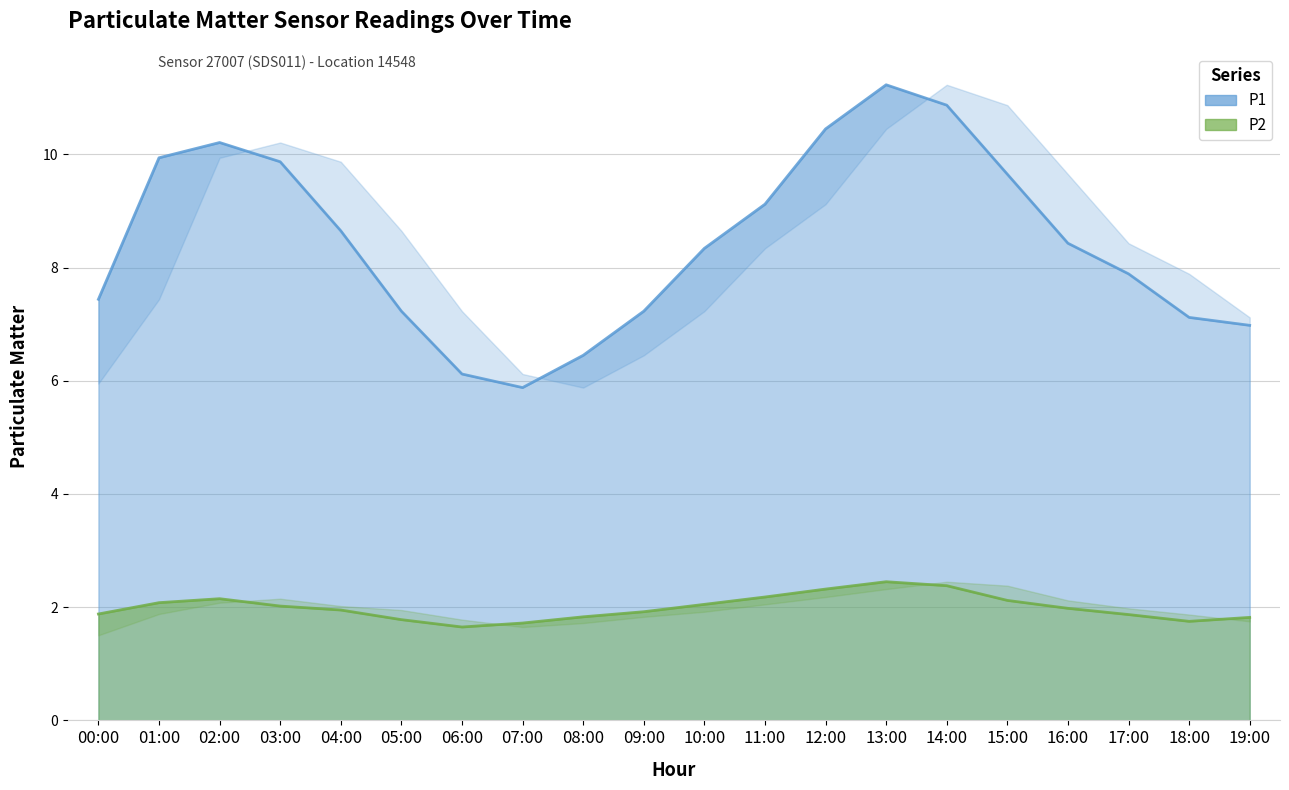

What is the lowest value of the P1 series?

5.9